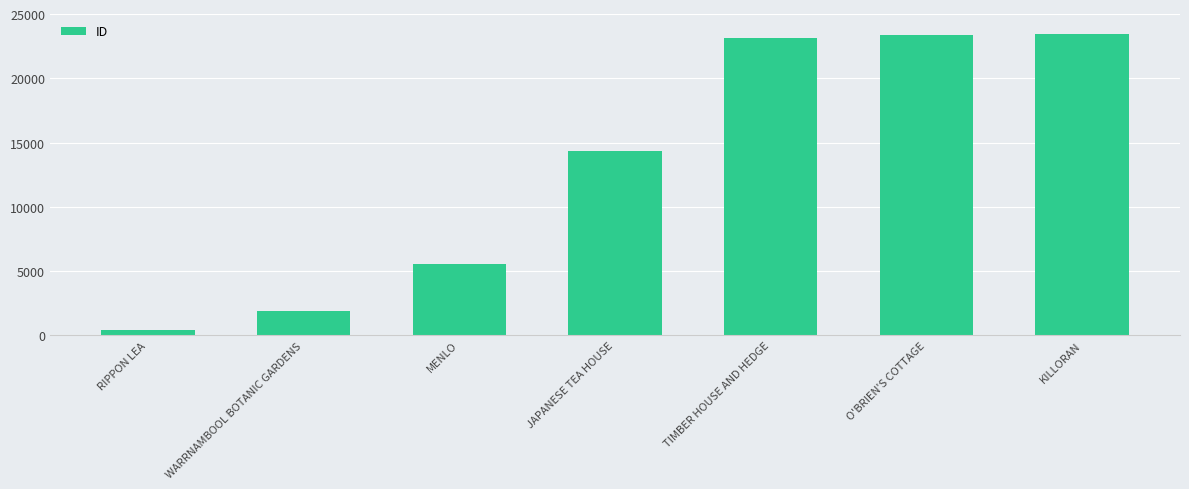

What is the ratio of the value at TIMBER HOUSE AND HEDGE to the value at WARRNAMBOOL BOTANIC GARDENS?

12.3